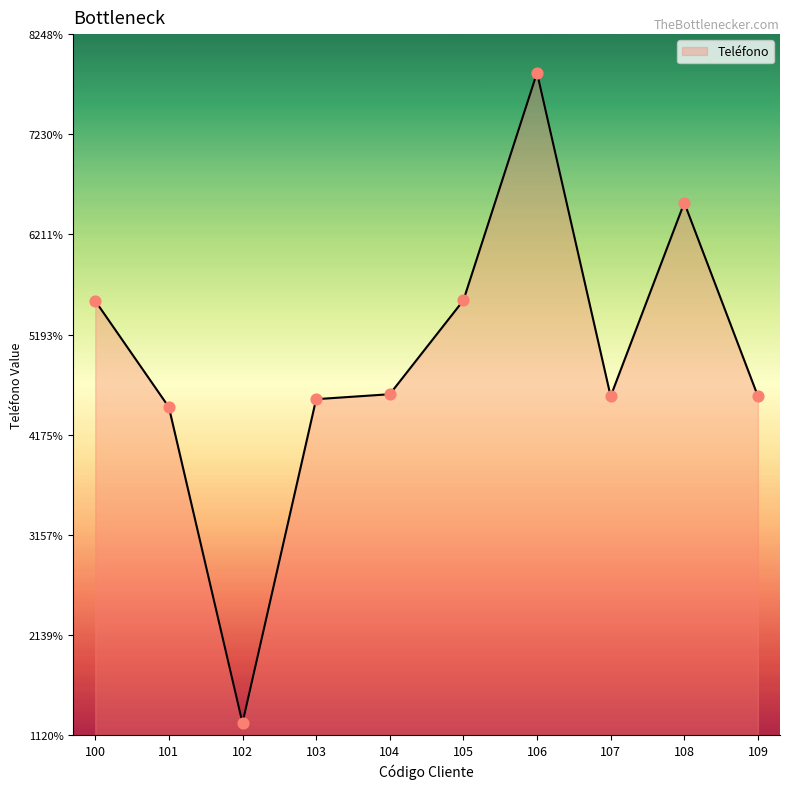

Between 104 and 100, which is larger?

100